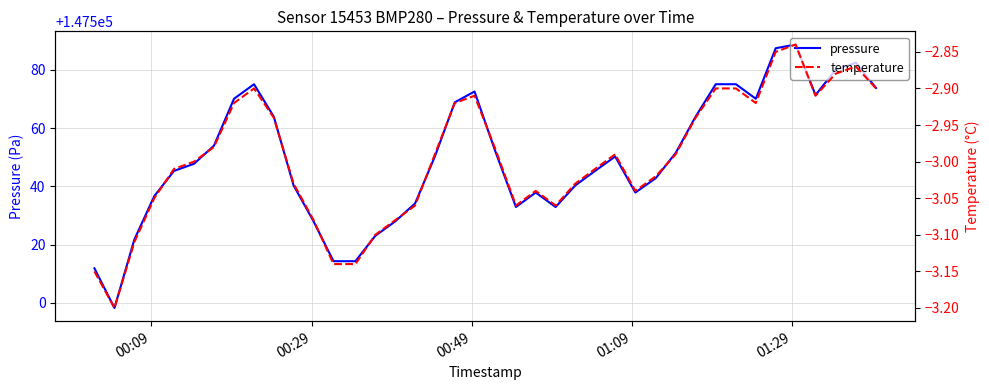

True or false: temperature and pressure intersect in this chart.

False